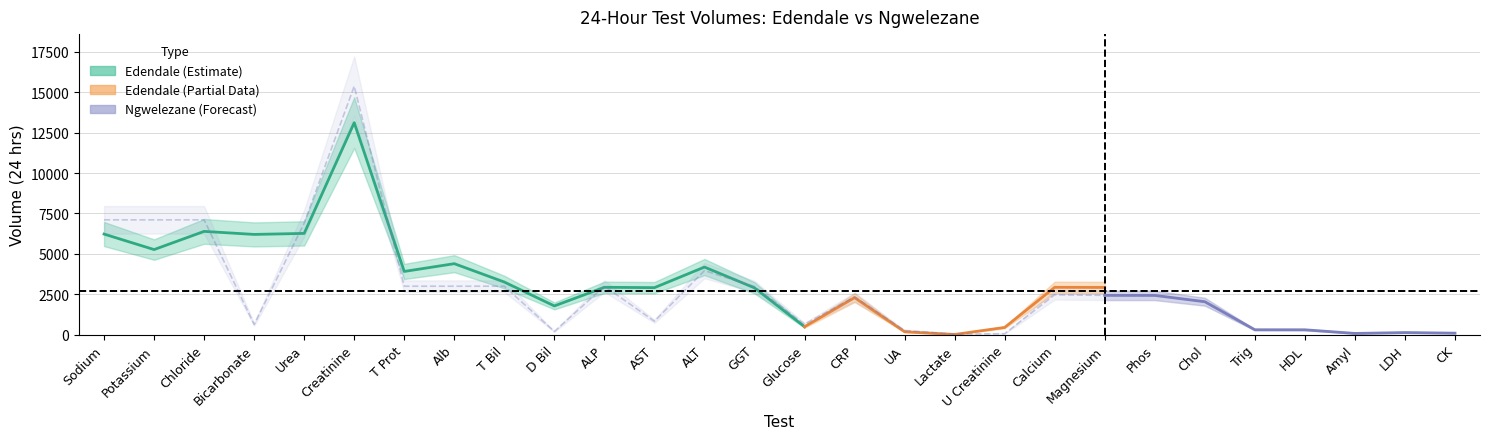

Reading left to right, what are all the values shown in this chart?

7106	7106	7106	630	6899	15381	2999	2999	2999	194	2999	830	3963	2979	649	2337	260	33	57	2467	2431	2428	2038	302	300	75	128	92